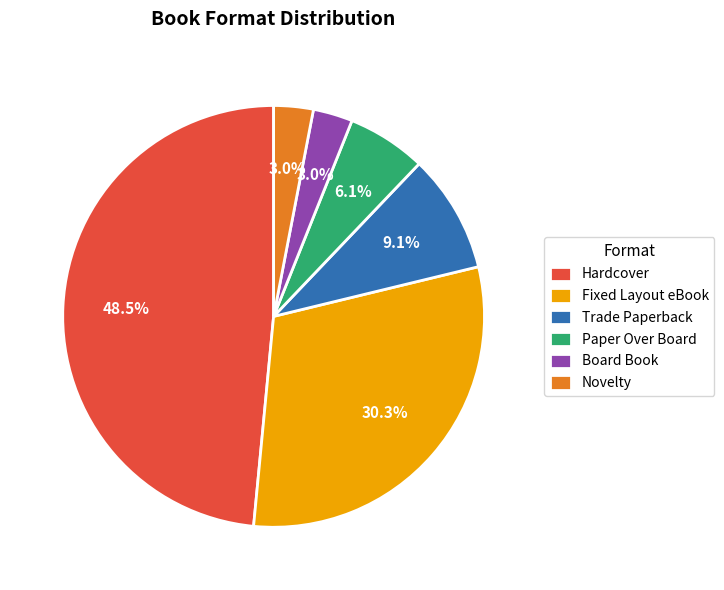

Combined, do Novelty and Trade Paperback account for over 50%?

No